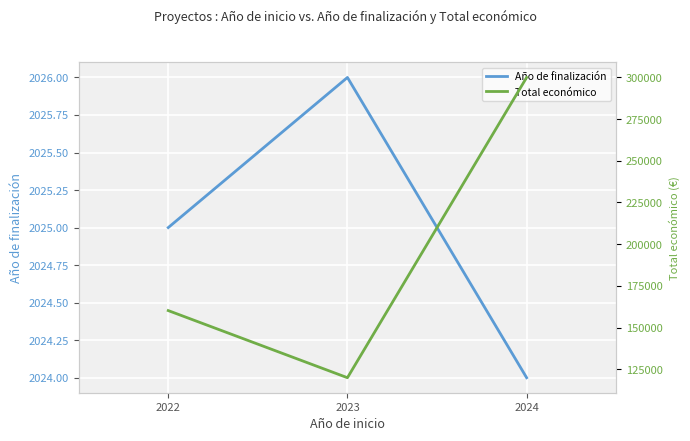

Reading left to right, extract all data points from this chart.

Año de finalización: 2025	2026	2024
Total económico: 160226	120000	299913